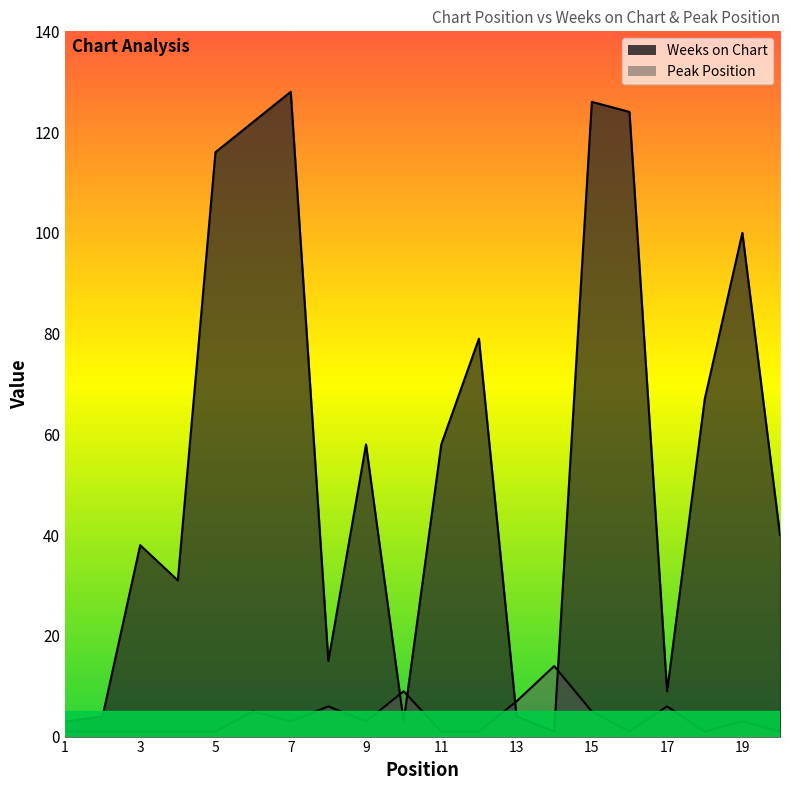

Rank the categories by Weeks on Chart value from lowest to highest.

14, 1, 10, 2, 13, 17, 8, 4, 3, 20, 9, 11, 18, 12, 19, 5, 6, 16, 15, 7